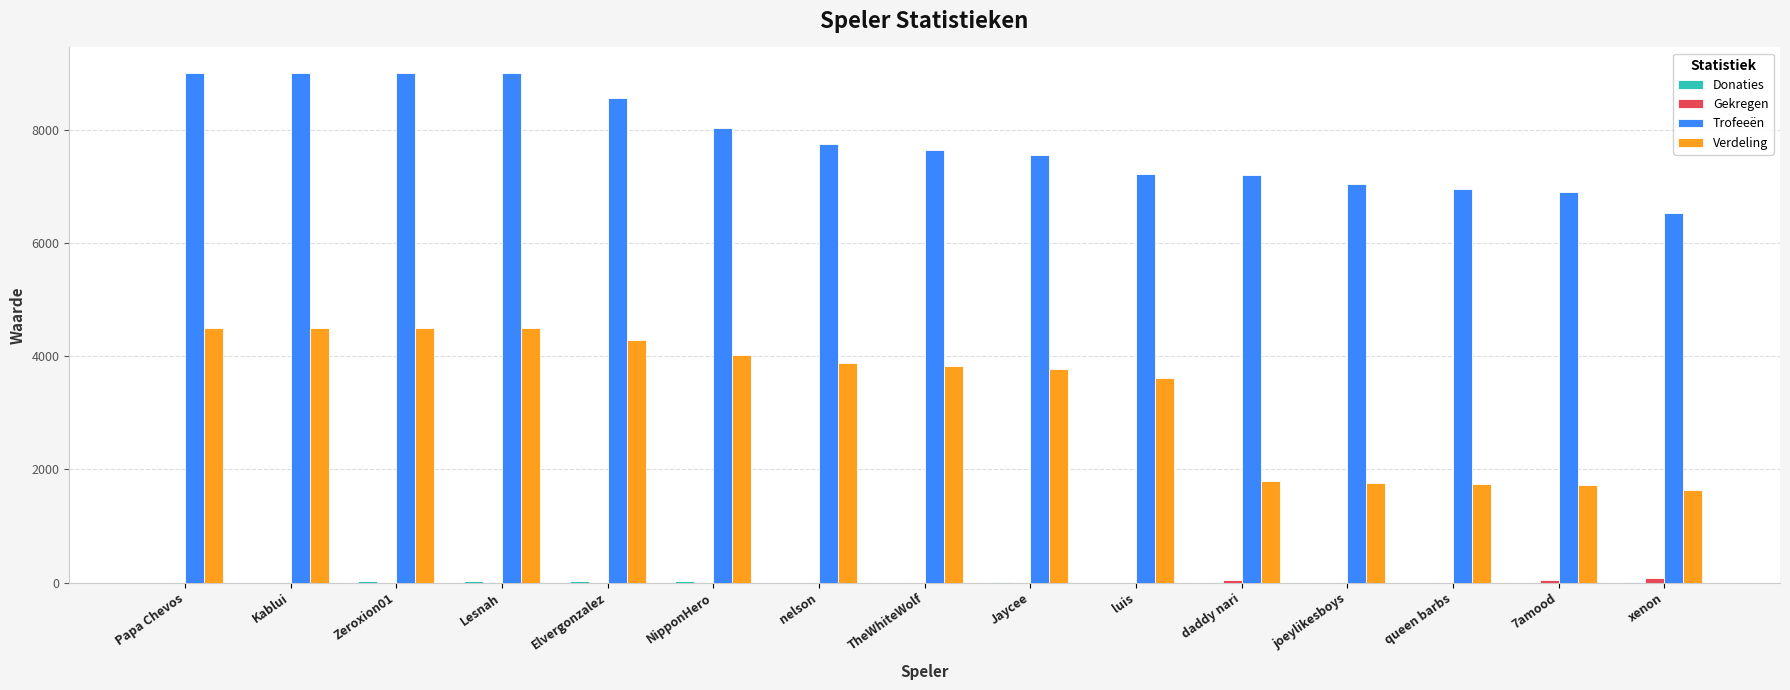

Count the number of categories in the chart.

15